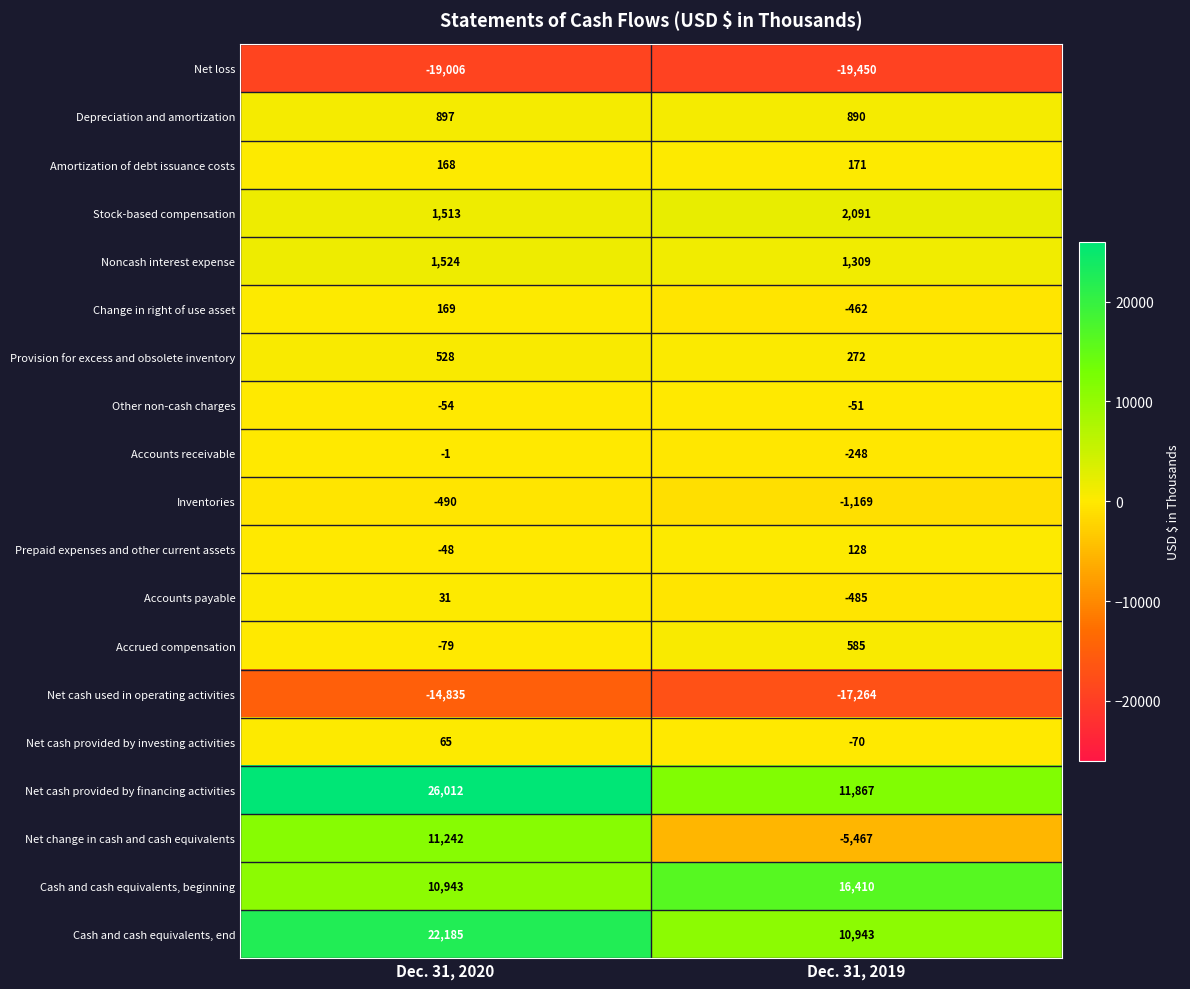

How many data points in Stock-based compensation are less than 2091?

1